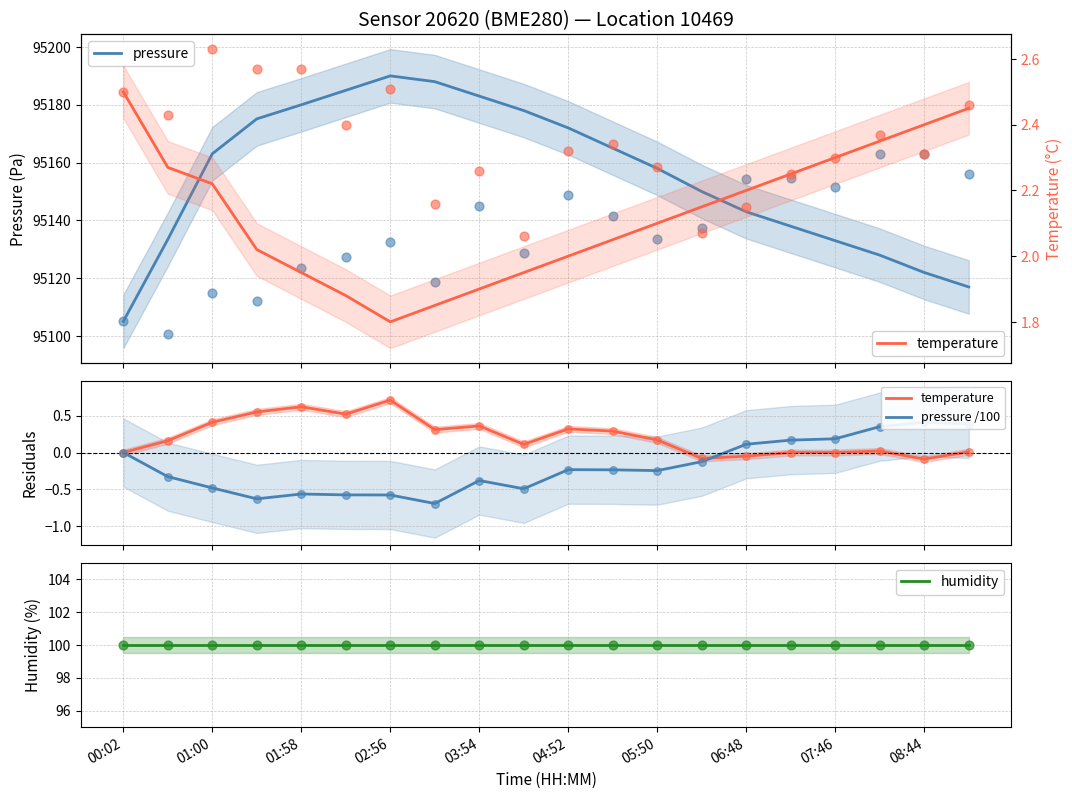

What are all the series names shown in the legend?

pressure, temperature, pressure /100, humidity